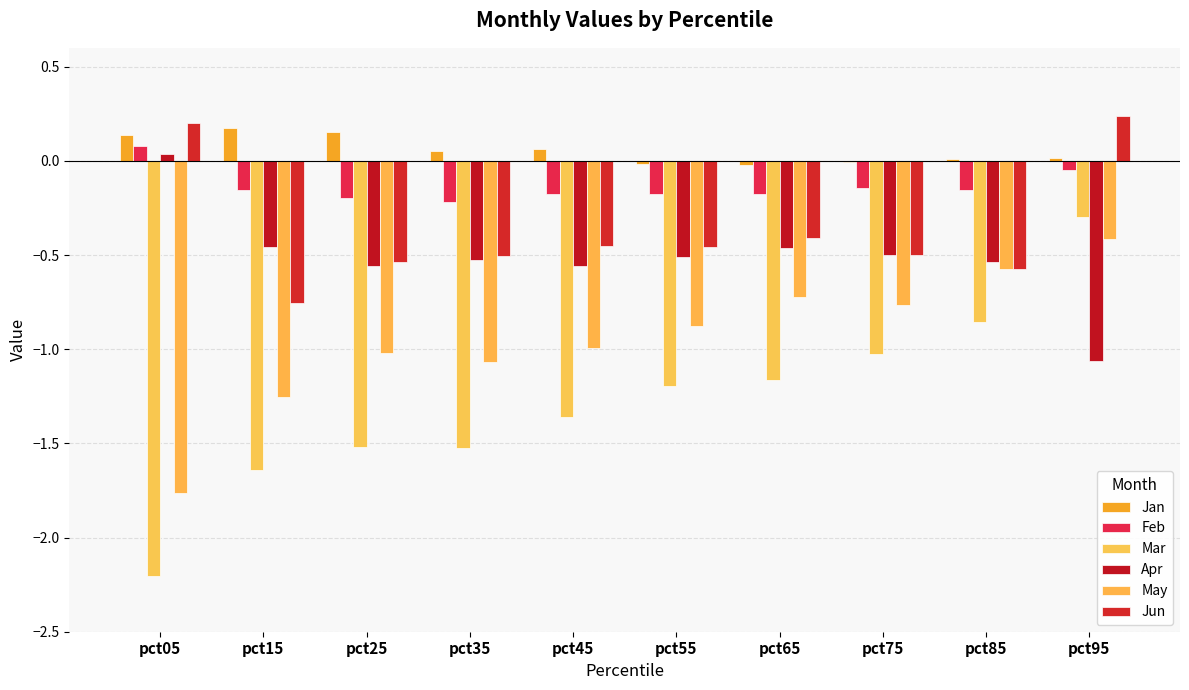

Are the bars horizontal?

No